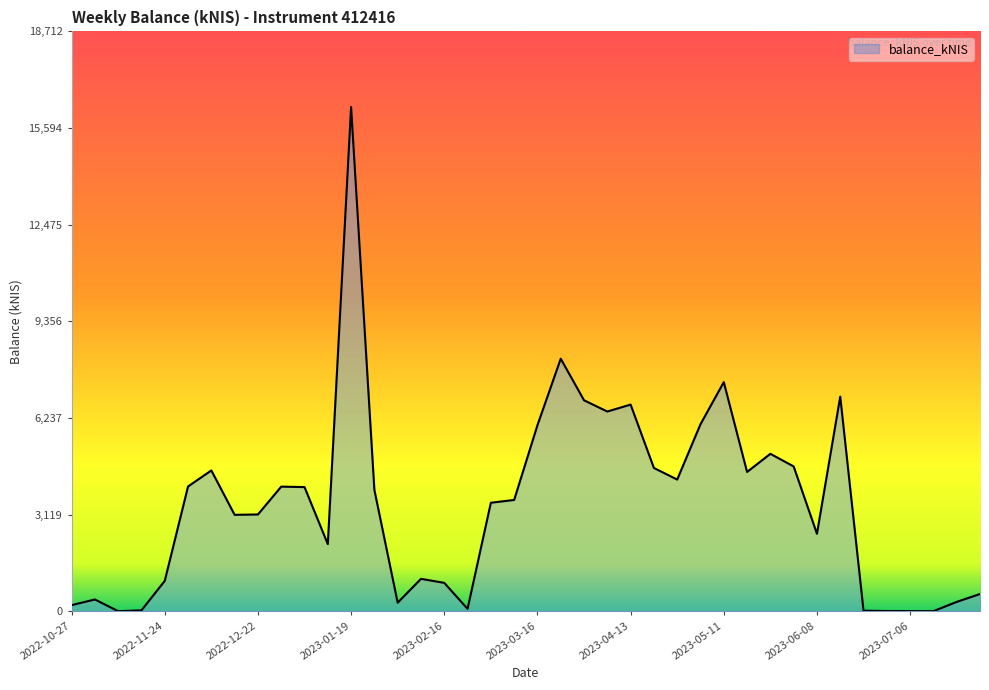

Rank the categories by value from highest to lowest.

2023-01-19, 2023-03-23, 2023-05-11, 2023-06-15, 2023-03-30, 2023-04-13, 2023-04-04, 2023-05-04, 2023-03-16, 2023-05-24, 2023-06-01, 2023-04-20, 2022-12-08, 2023-05-18, 2023-04-27, 2022-12-01, 2022-12-29, 2023-01-05, 2023-01-26, 2023-03-09, 2023-03-02, 2022-12-22, 2022-12-15, 2023-06-08, 2023-01-12, 2023-02-09, 2022-11-24, 2023-02-16, 2023-07-26, 2022-11-03, 2023-07-20, 2023-02-02, 2022-10-27, 2023-02-23, 2022-11-17, 2023-06-22, 2023-06-29, 2023-07-06, 2023-07-13, 2022-11-10